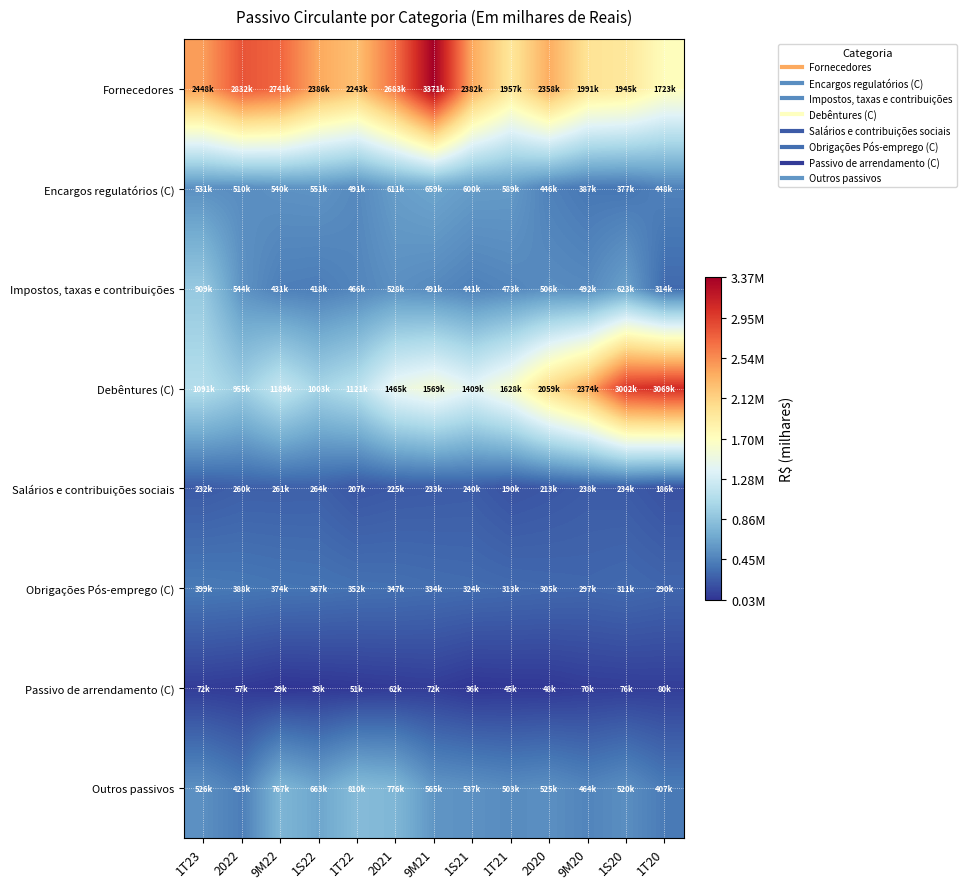

Rank the series by their maximum value, from highest to lowest.

Fornecedores, Debêntures (C), Impostos, taxas e contribuições, Outros passivos, Encargos regulatórios (C), Obrigações Pós-emprego (C), Salários e contribuições sociais, Passivo de arrendamento (C)